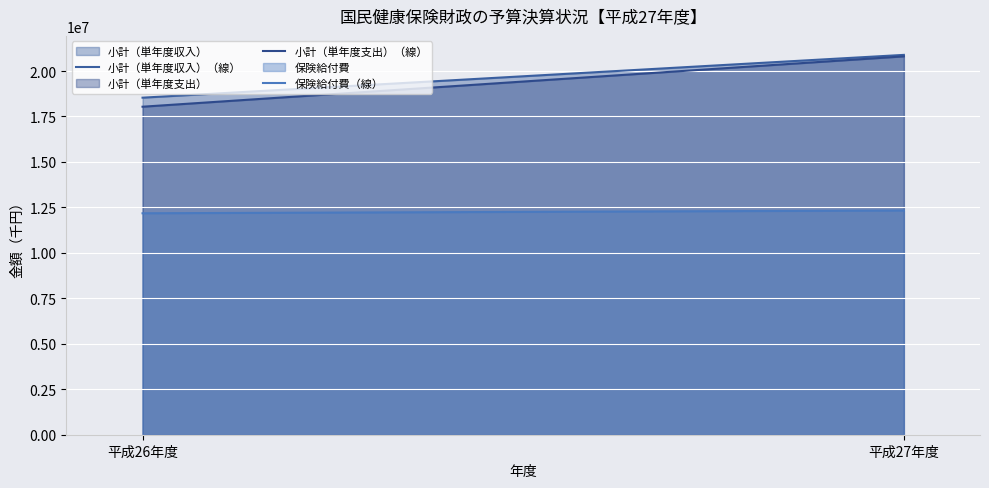

True or false: 保険給付費（線） has a value of 12177460 at 平成26年度.

True